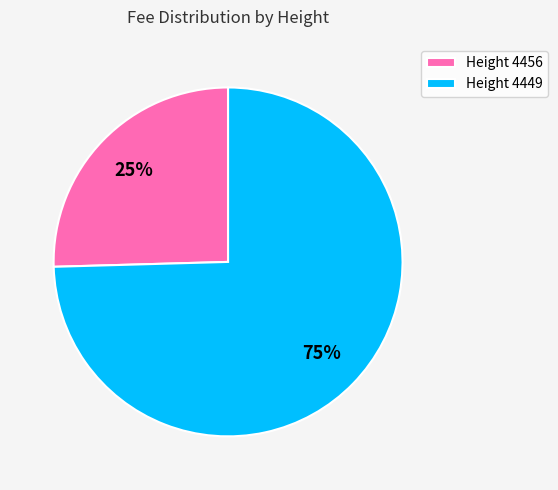

Rank the categories by value from lowest to highest.

Height 4456, Height 4449